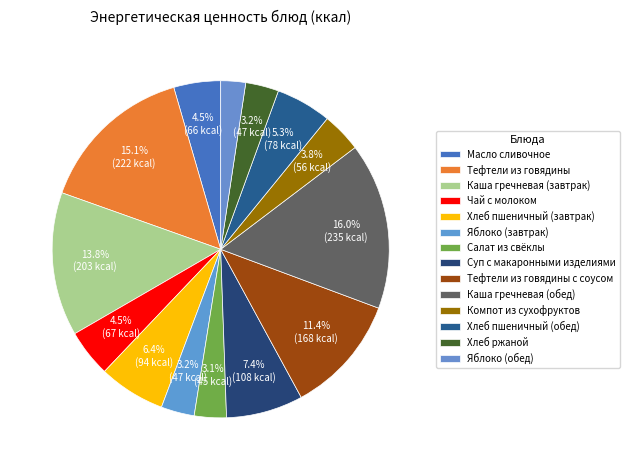

How many segments does this pie chart have?

14